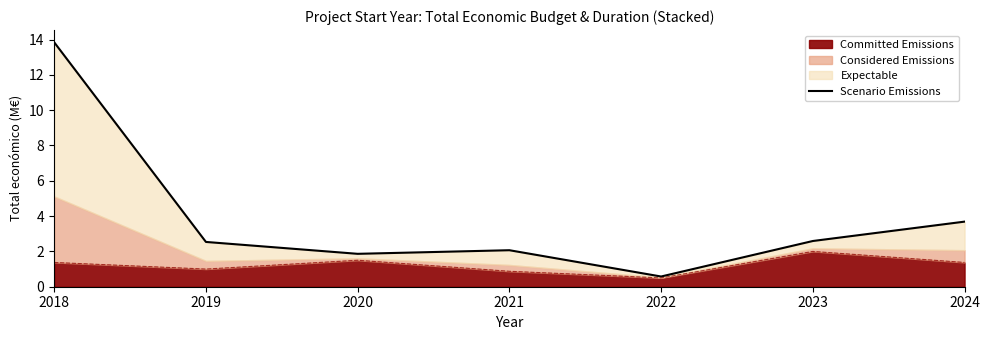

How many values are below 2?

2